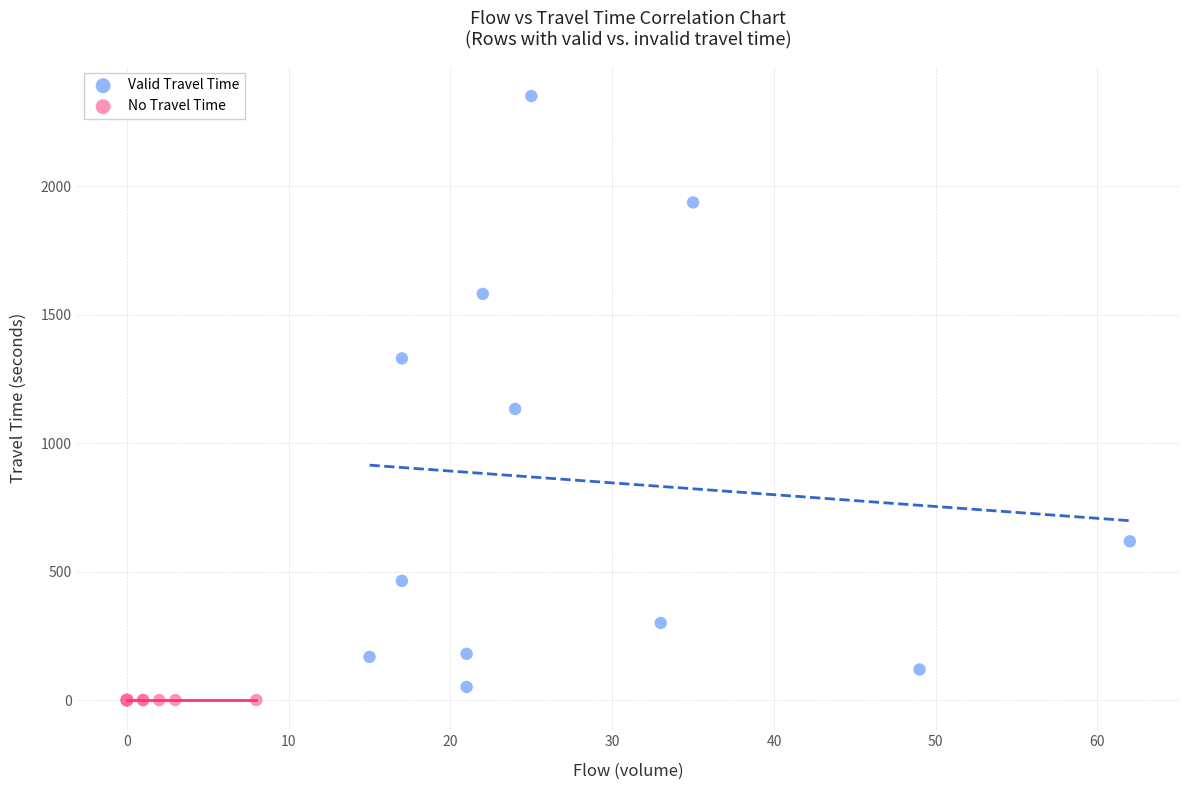

Which series contains the highest Y value?

Valid Travel Time